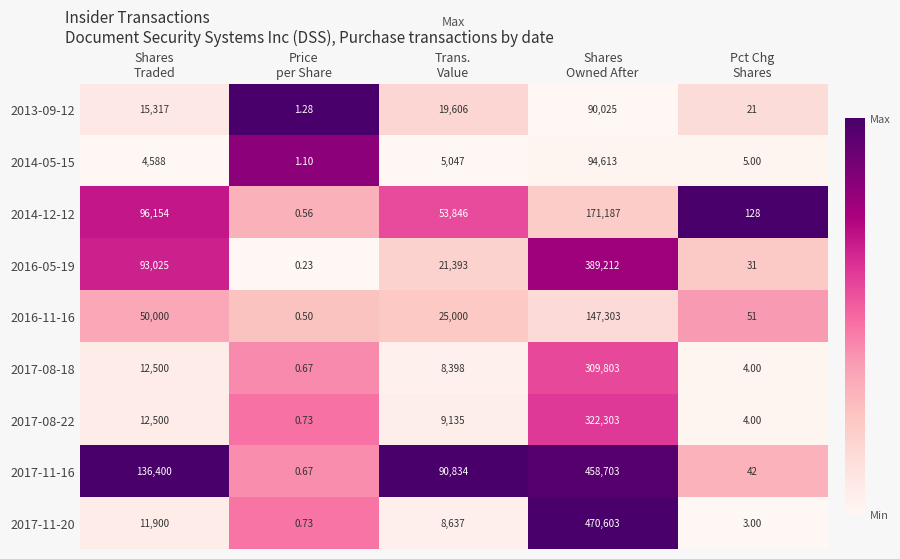

Count the number of data series in this chart.

9